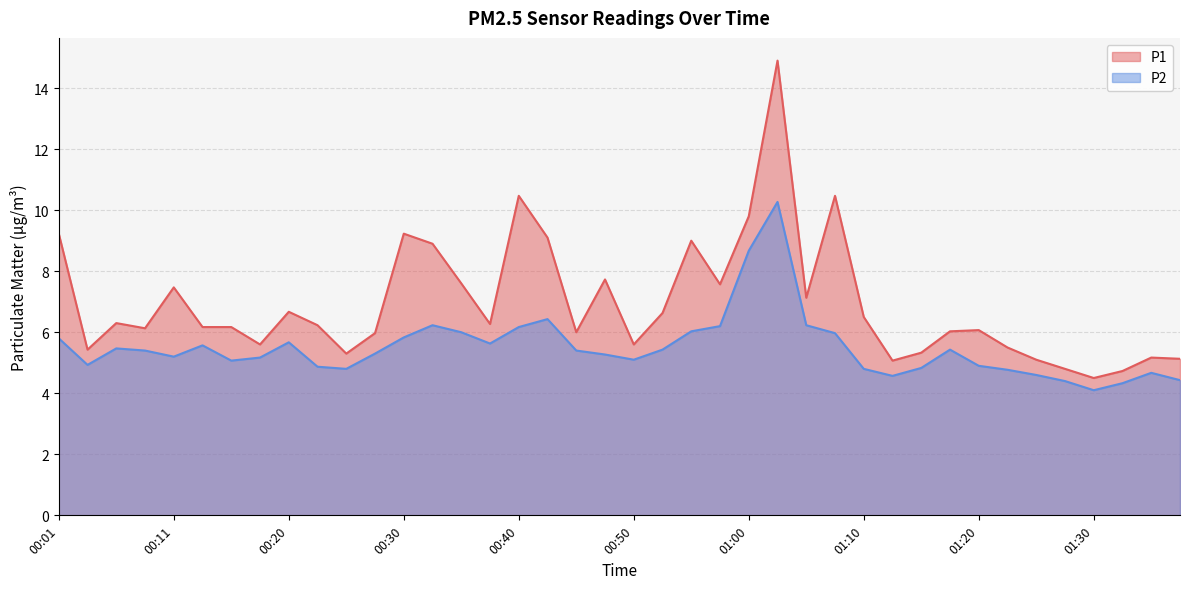

Is it true that P1 equals 7.7 at 00:48?

True